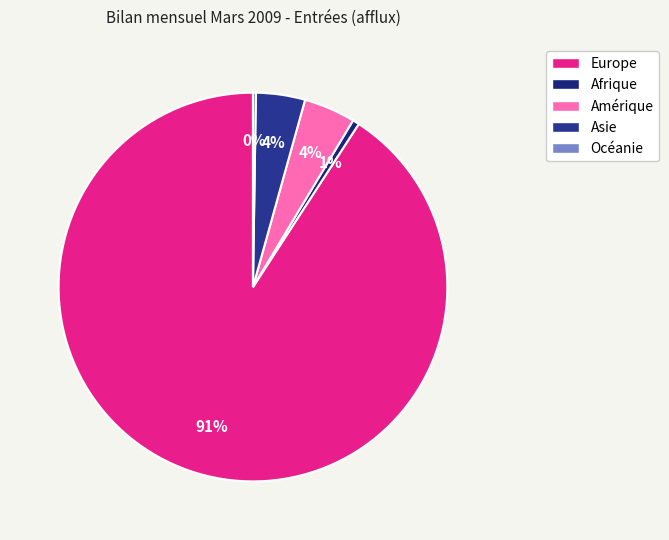

How much of the chart is everything except Europe?

9.2%